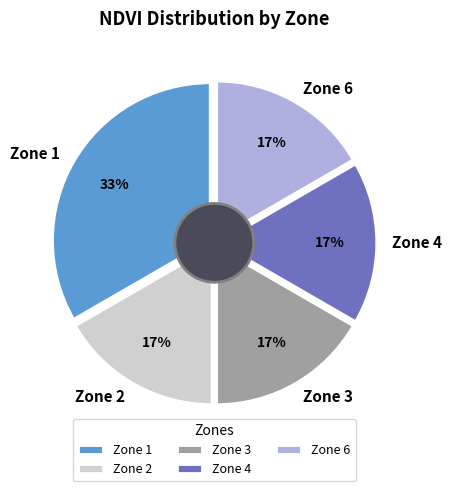

The Zone 6 slice represents 17% of the pie. True or false?

True